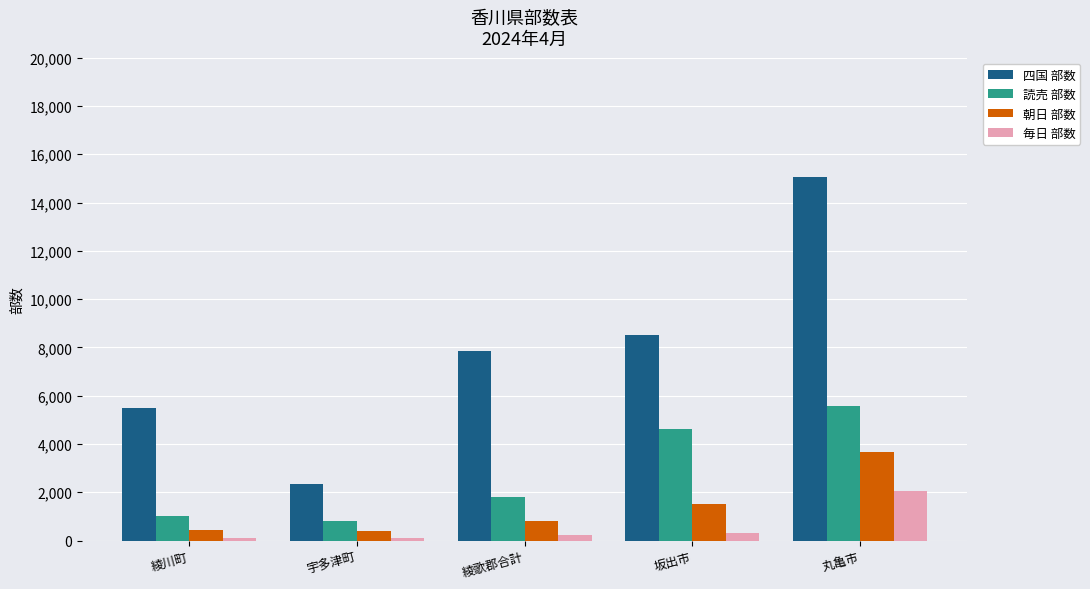

Is the value of 毎日 部数 at 綾川町 greater than the value of 朝日 部数 at 宇多津町?

No